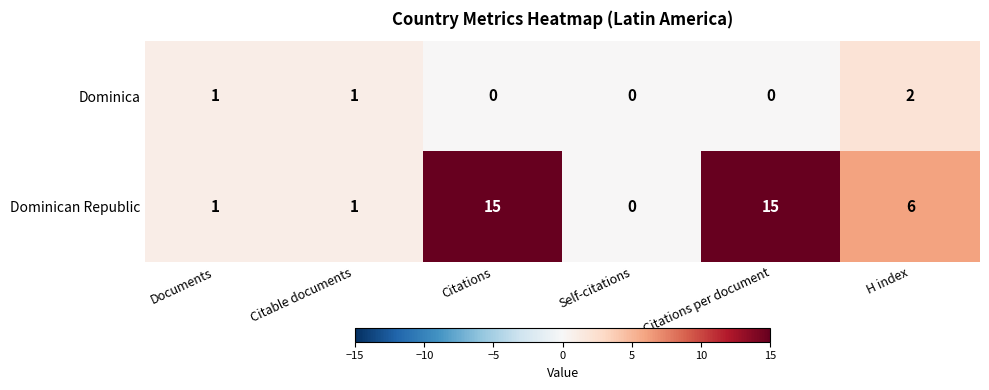

What is the greatest value displayed?

15